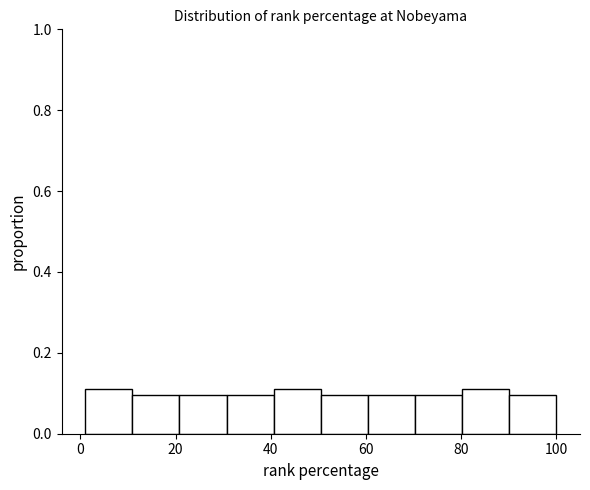

How tall is the bar that spans 30 to 40 on the x-axis? Neither the bar edges nor the heights are printed on the chart, so give them approximately, as read against the axes.

0.1